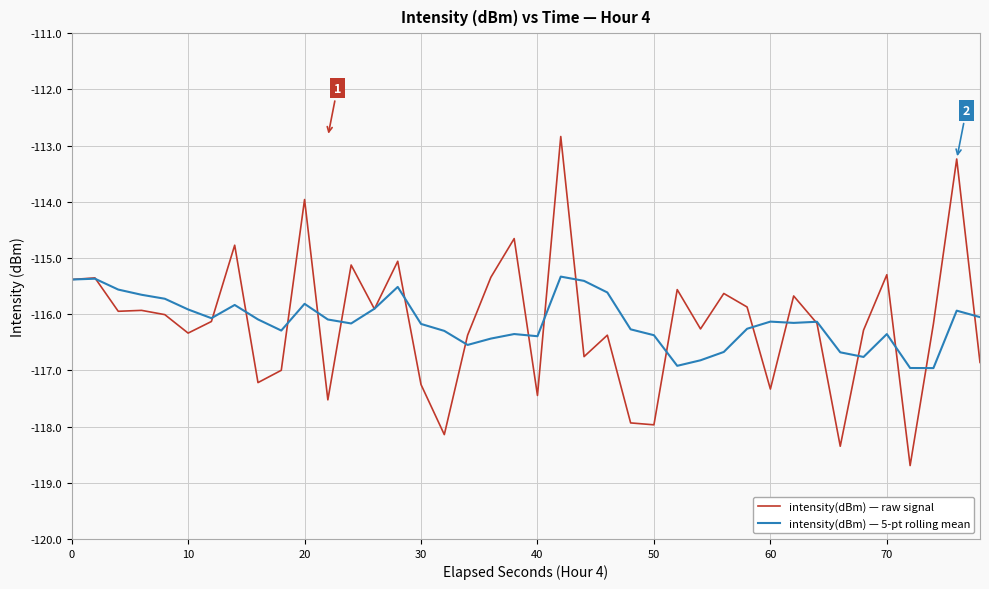

What are all the series names shown in the legend?

intensity(dBm) — raw signal, intensity(dBm) — 5-pt rolling mean